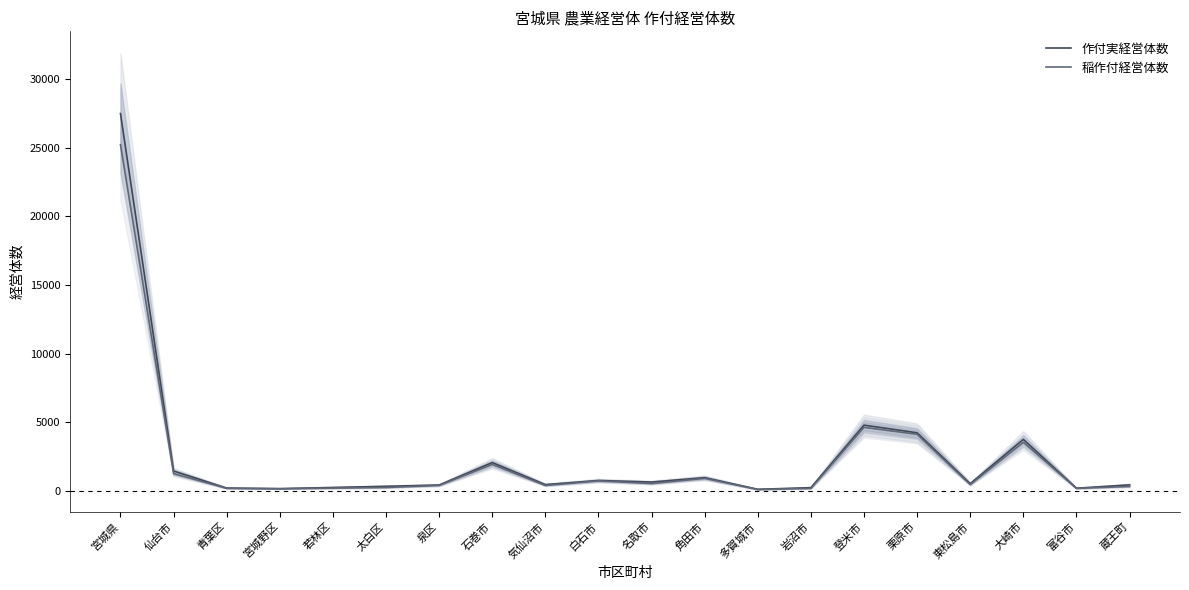

Rank the categories by 作付実経営体数 value from highest to lowest.

宮城県, 登米市, 栗原市, 大崎市, 石巻市, 仙台市, 角田市, 白石市, 名取市, 東松島市, 気仙沼市, 蔵王町, 泉区, 太白区, 若林区, 岩沼市, 青葉区, 富谷市, 宮城野区, 多賀城市